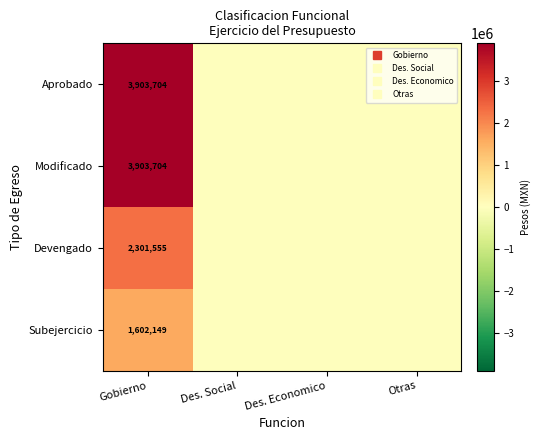

What is the difference between the Devengado values at Otras and Gobierno?

2301554.9